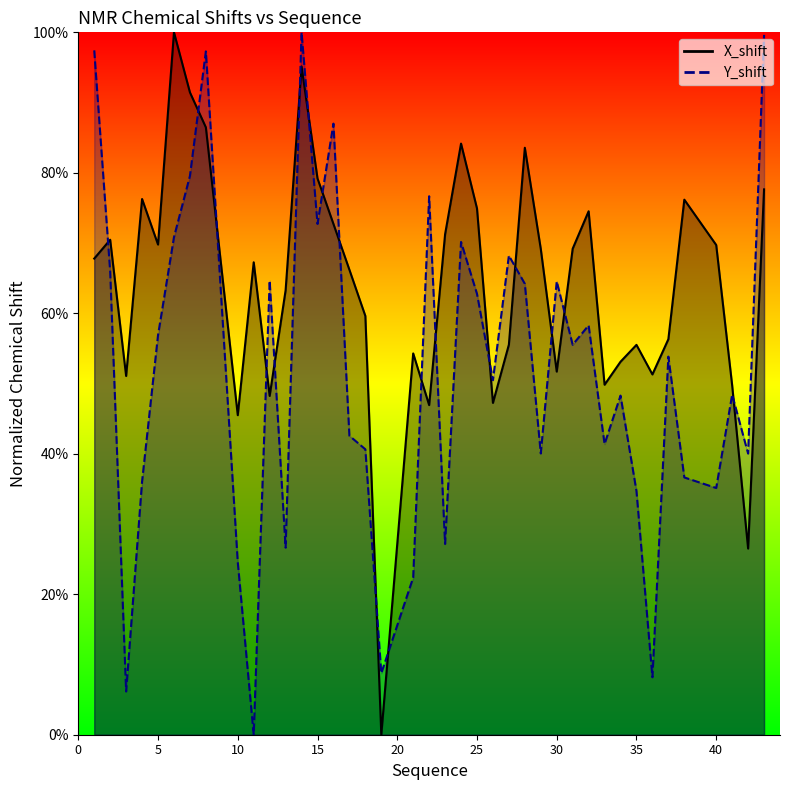

What is the difference between the second highest and second lowest values in the X_shift series?

0.7